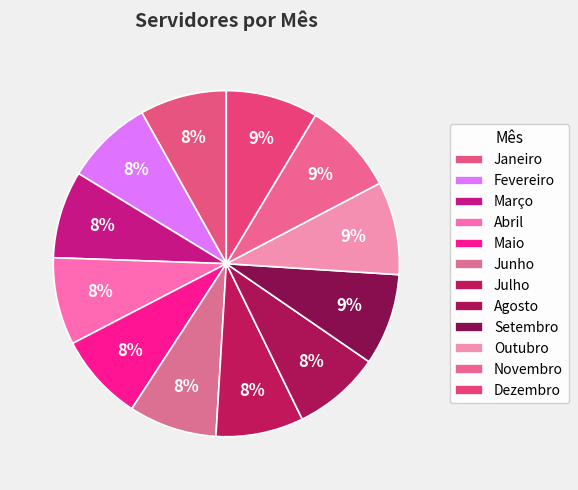

To the nearest percent, what is the difference between the largest and smallest slice percentages?

1%